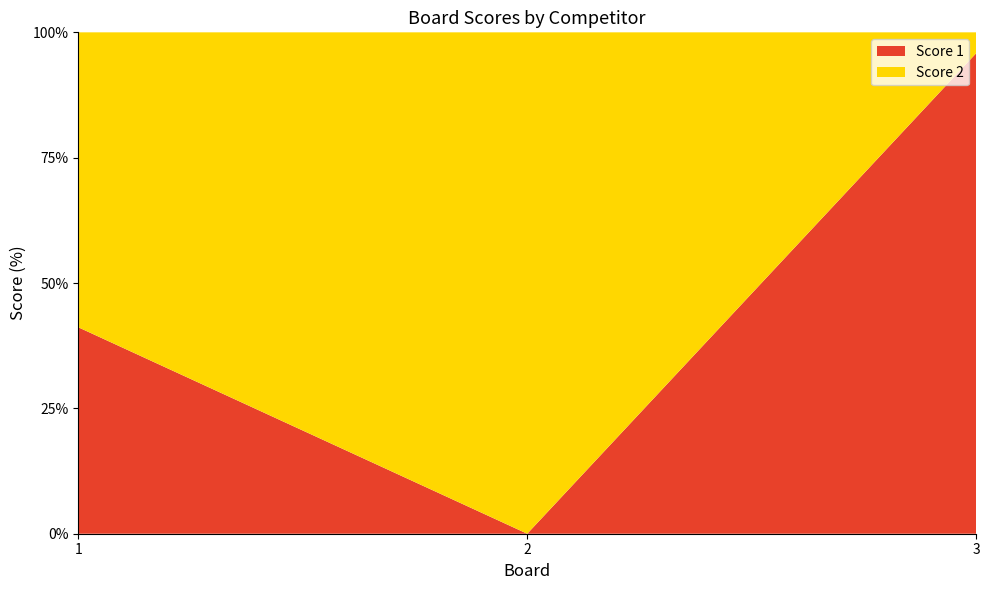

Reading left to right, list all the values displayed in this chart.

Score 1: 7	0	23
Score 2: 10	25	1